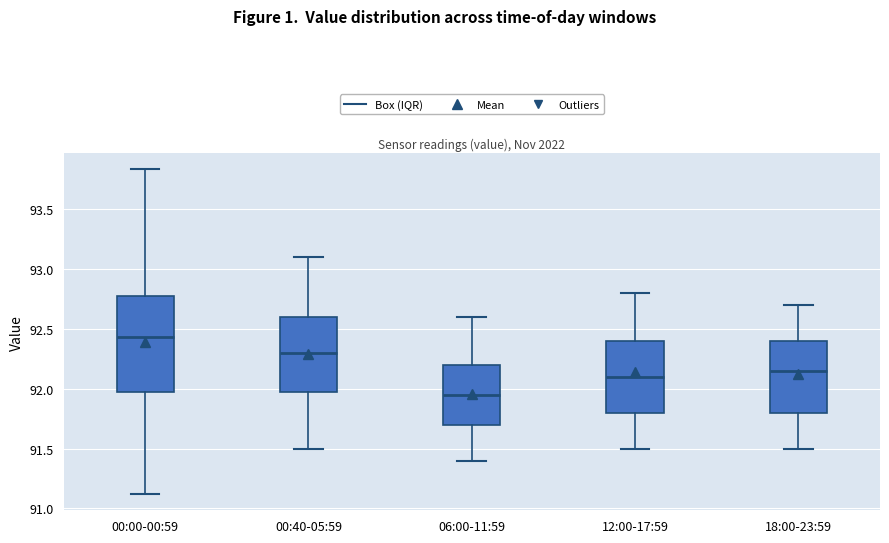

Where is the upper edge of the box for 12:00-17:59 on the y-axis? The values are not printed on the chart, so give them approximately, as read against the axis.

92.40